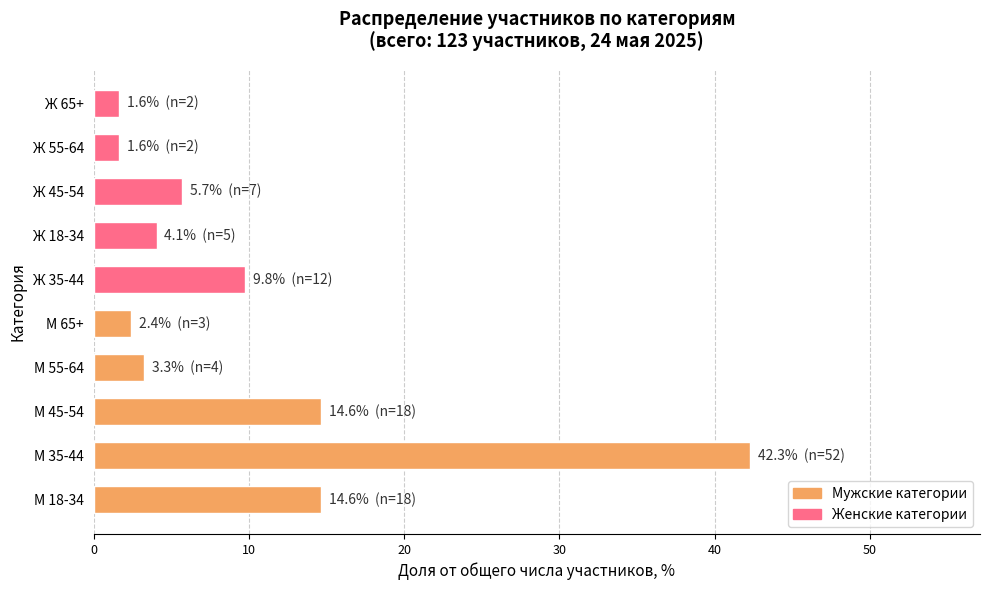

What is the minimum value shown in the chart?

1.6